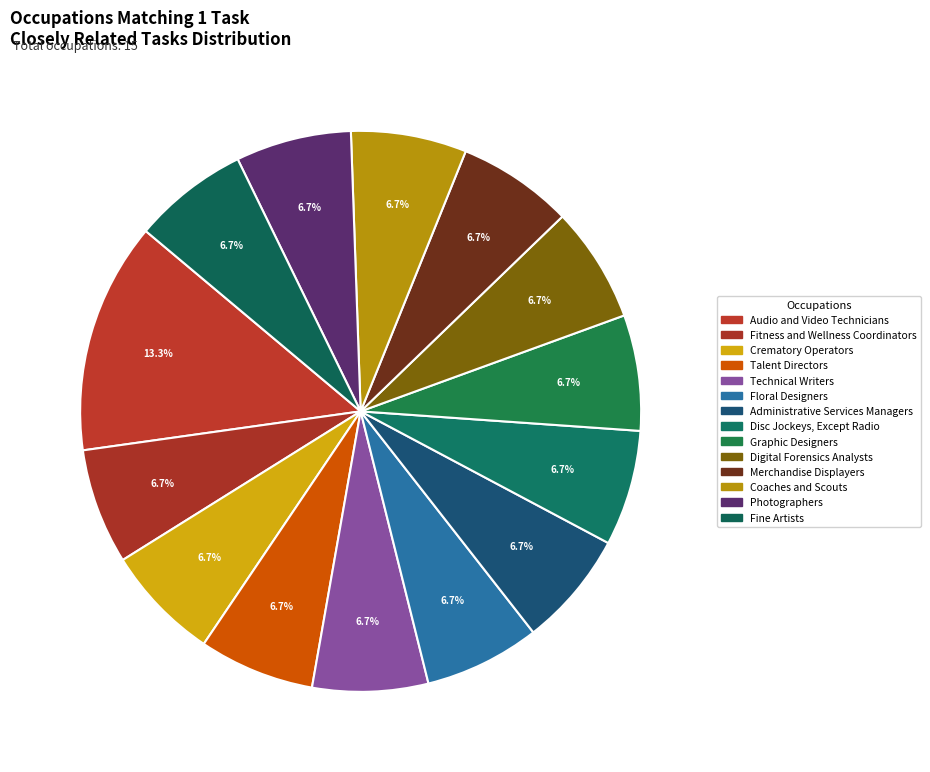

Does Merchandise Displayers represent more than half of the total?

No